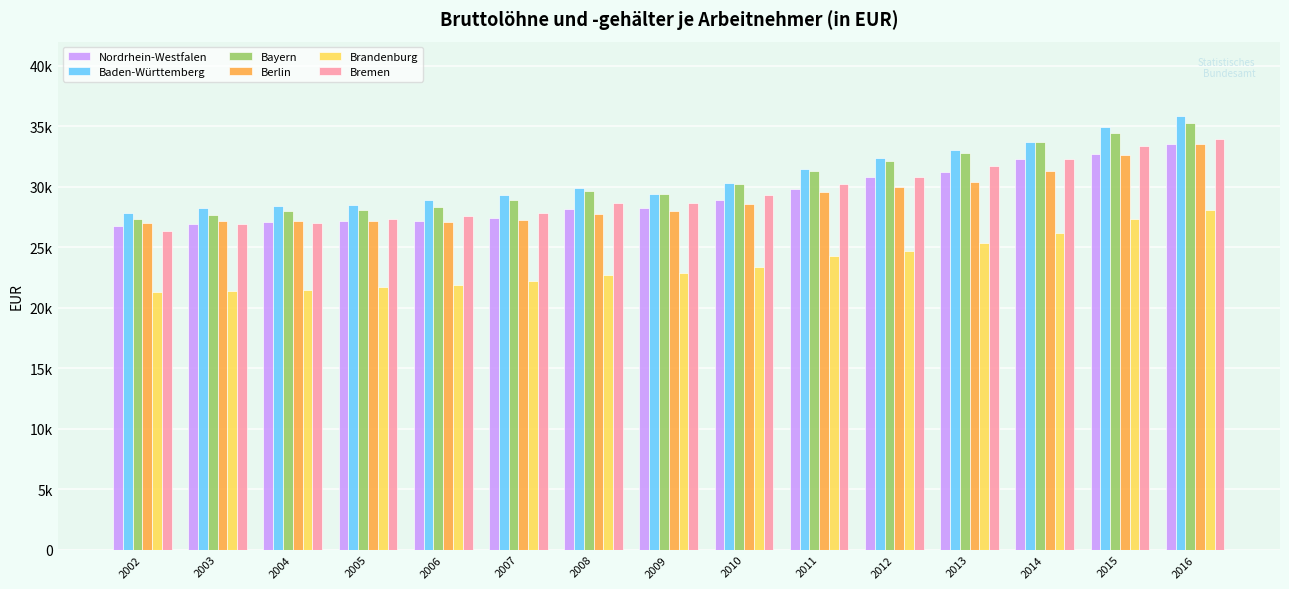

What are all the series names shown in the legend?

Nordrhein-Westfalen, Baden-Württemberg, Bayern, Berlin, Brandenburg, Bremen